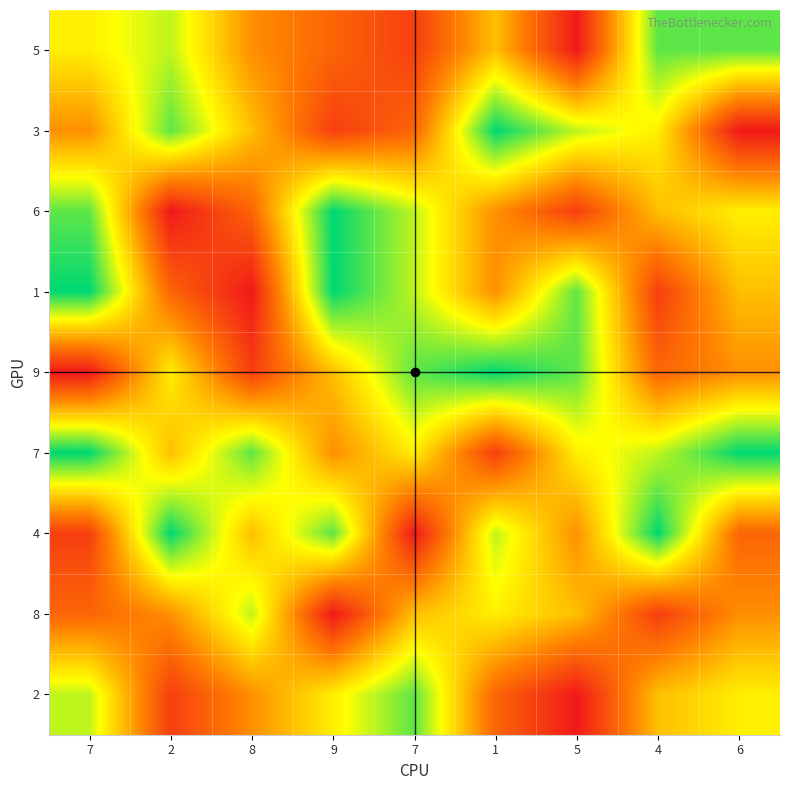

What is the greatest value displayed?

9